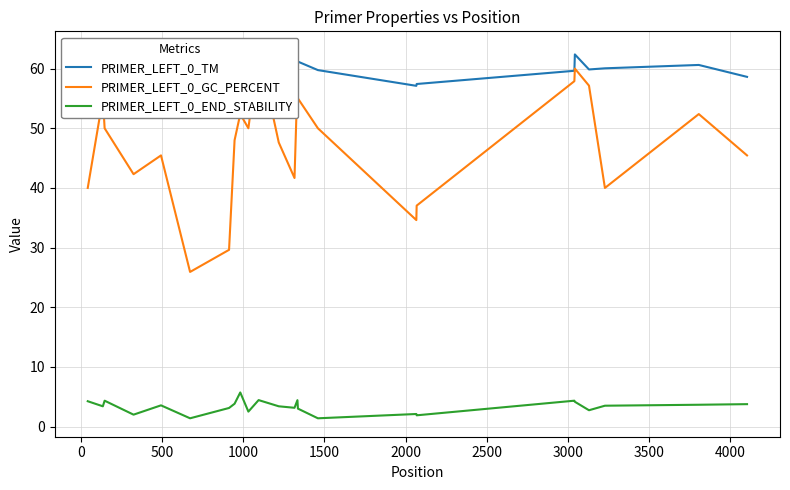

What is the minimum value for PRIMER_LEFT_0_END_STABILITY?

1.4